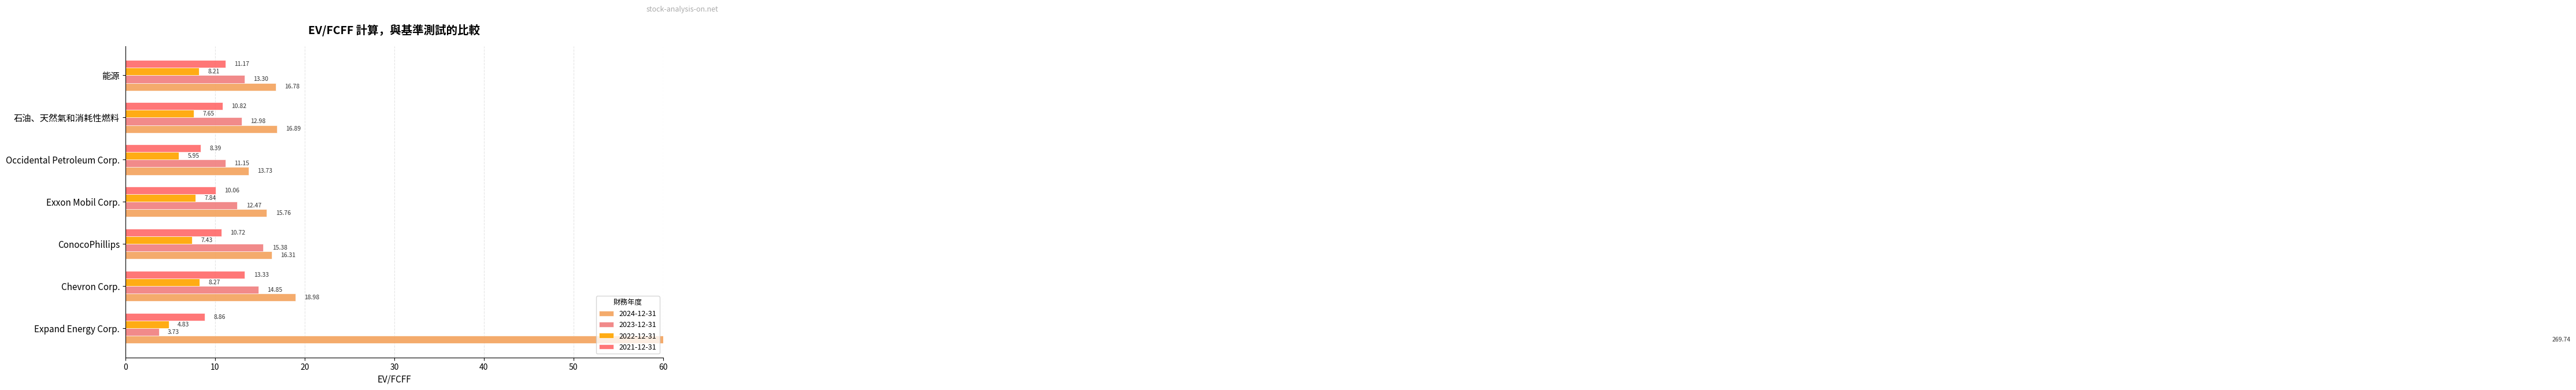

Where is 2021-12-31 nearest to the value 10?

Exxon Mobil Corp.